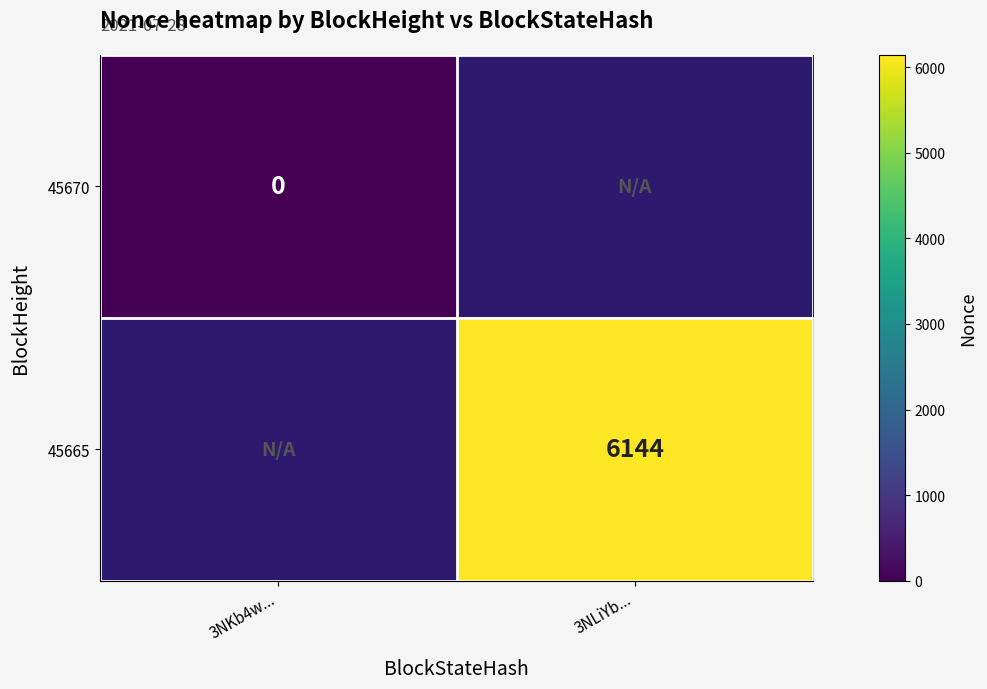

At which label does 45670 reach its peak?

3NKb4w...